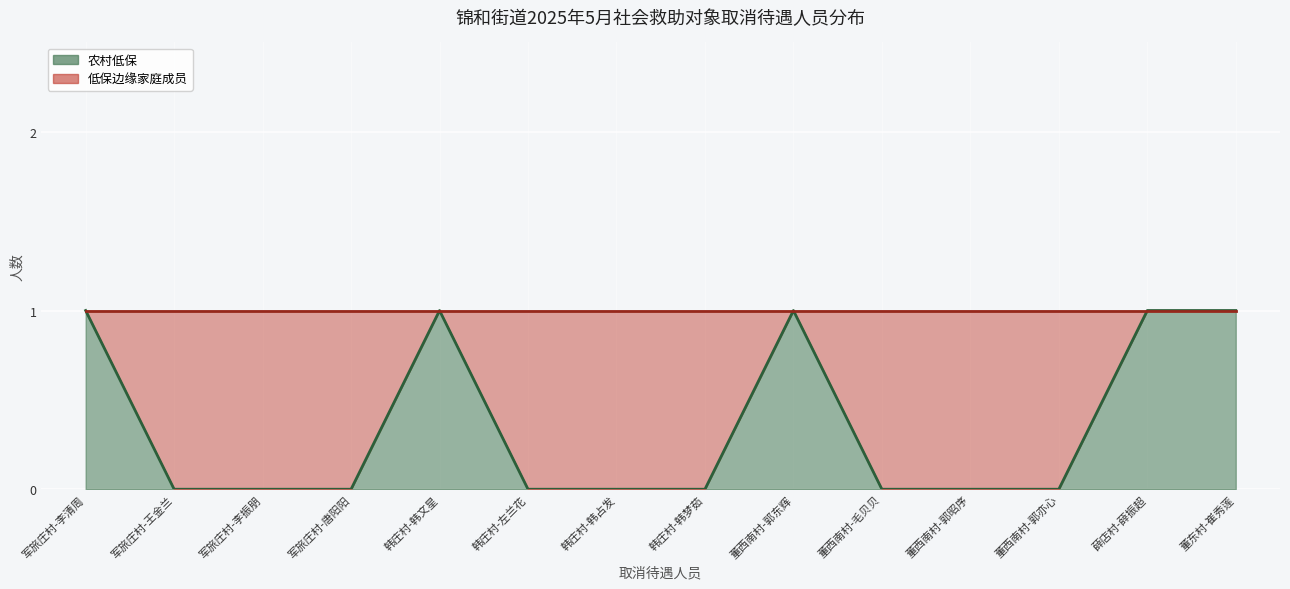

Is it true that the value at 薛店村-薛振超 is 1?

True